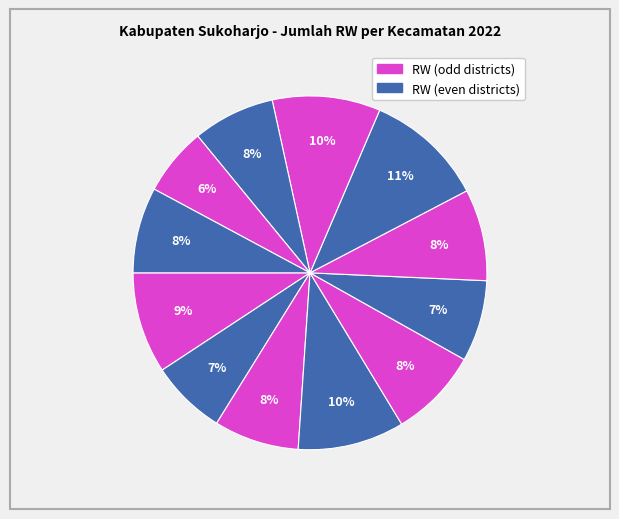

Count the number of slices in the pie.

12